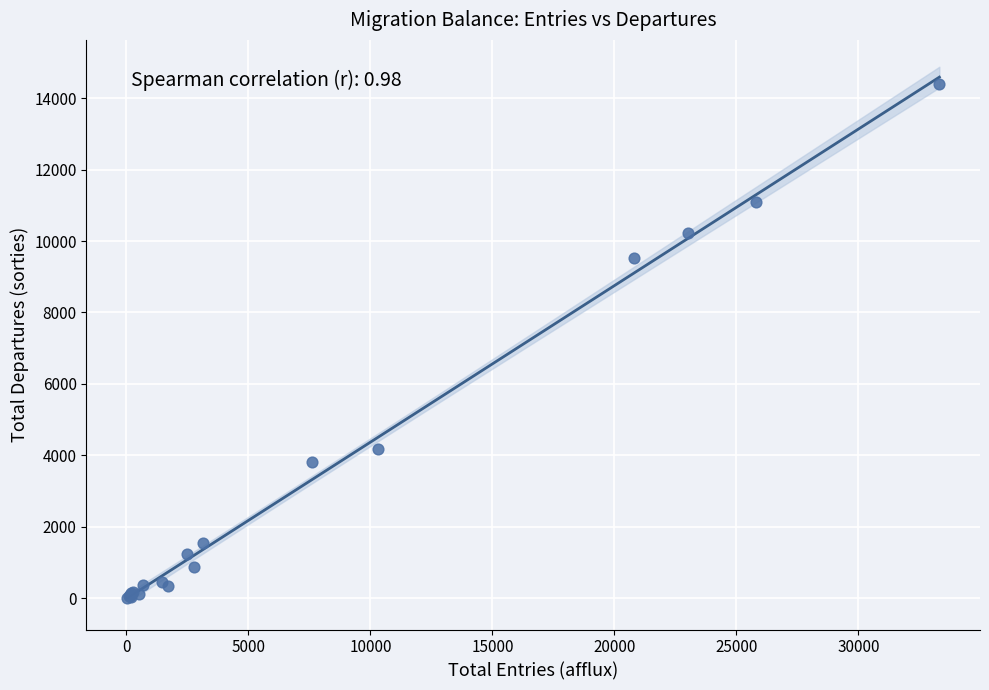

What Y value in the scatter plot is closest to 7199?

9517